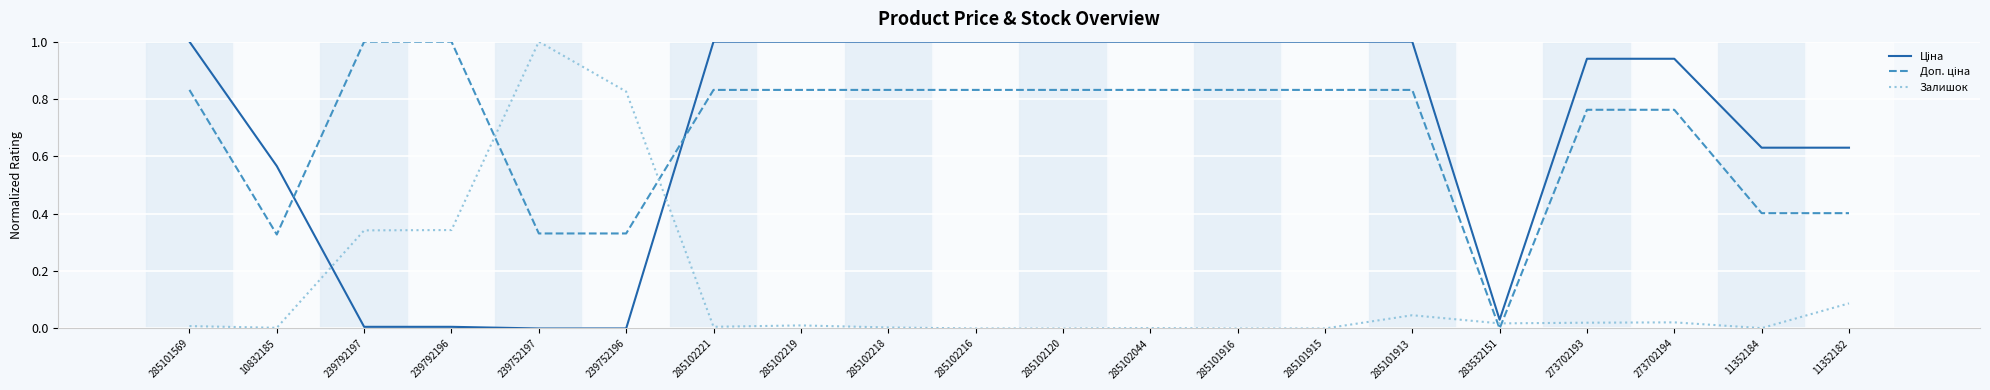

What position from the left is 285102218?

9